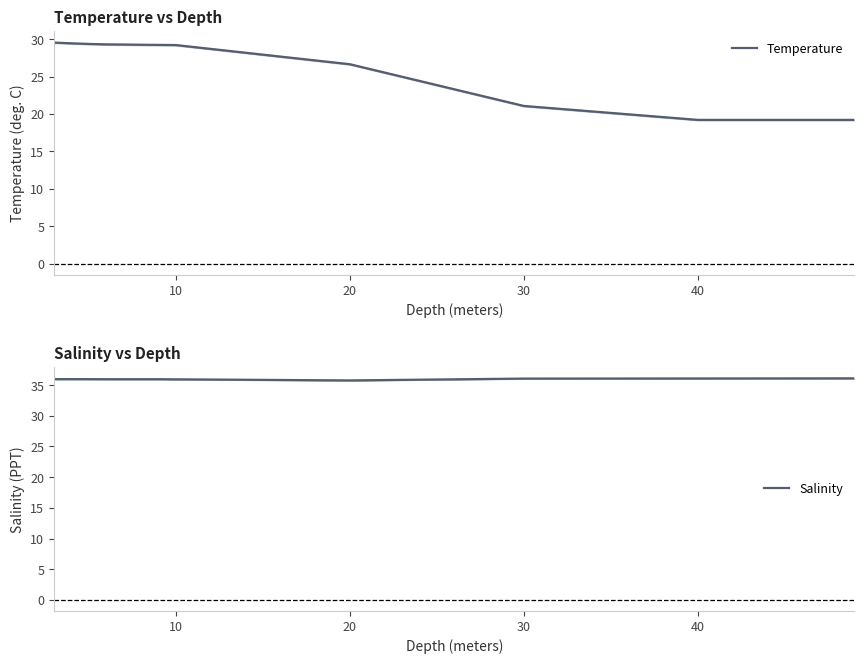

True or false: Temperature and Salinity intersect in this chart.

False